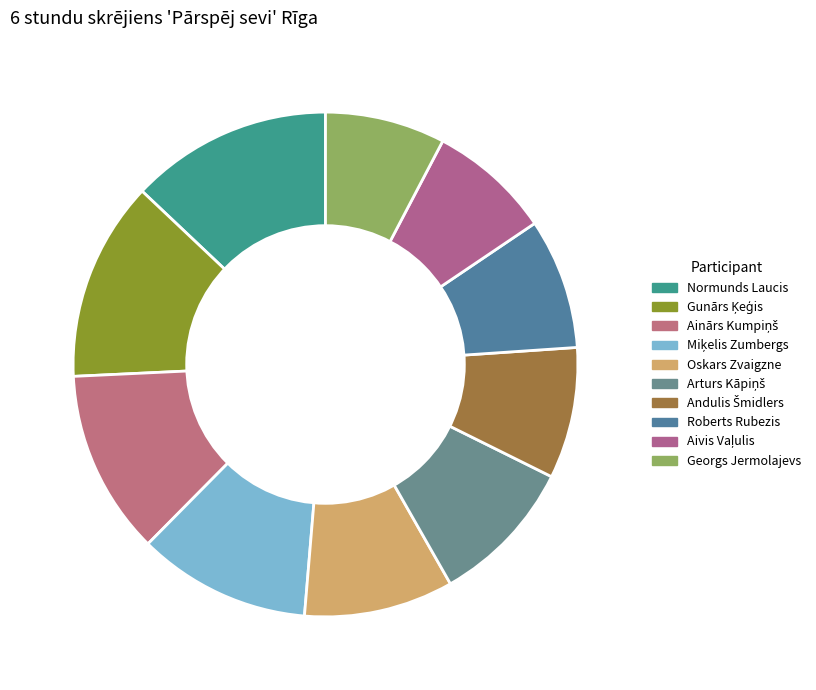

Rank the categories by value from highest to lowest.

Normunds Laucis, Gunārs Ķeģis, Ainārs Kumpiņš, Miķelis Zumbergs, Oskars Zvaigzne, Arturs Kāpiņš, Andulis Šmidlers, Roberts Rubezis, Aivis Vaļulis, Georgs Jermolajevs